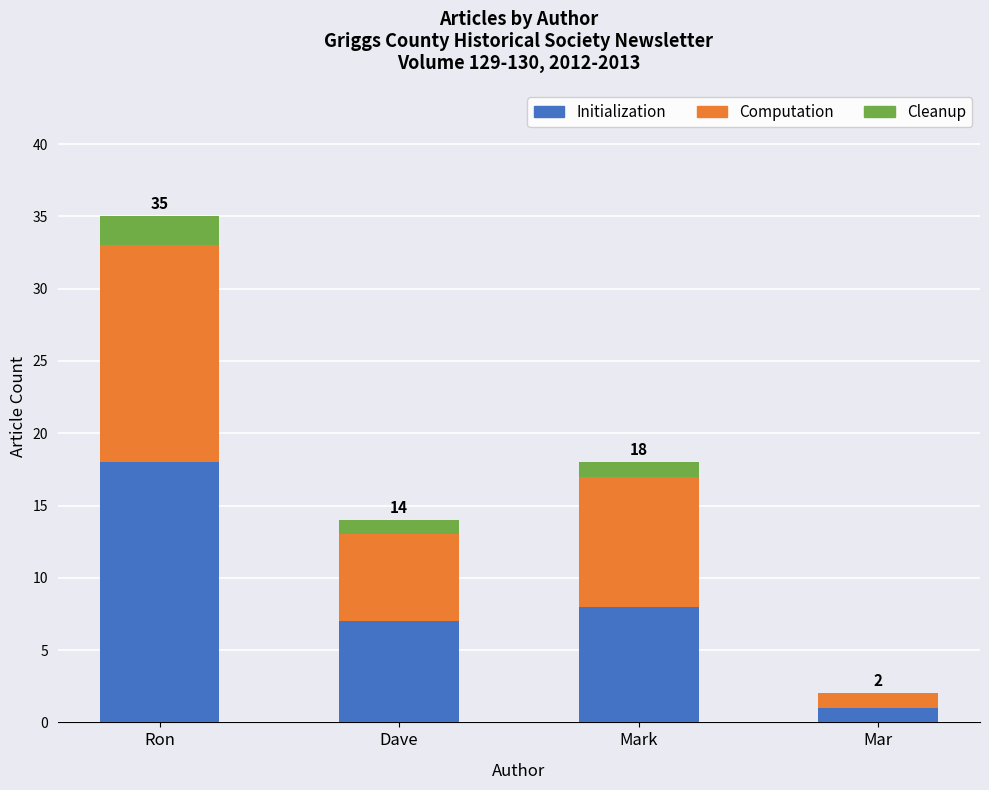

At which label does Initialization reach its peak?

Ron